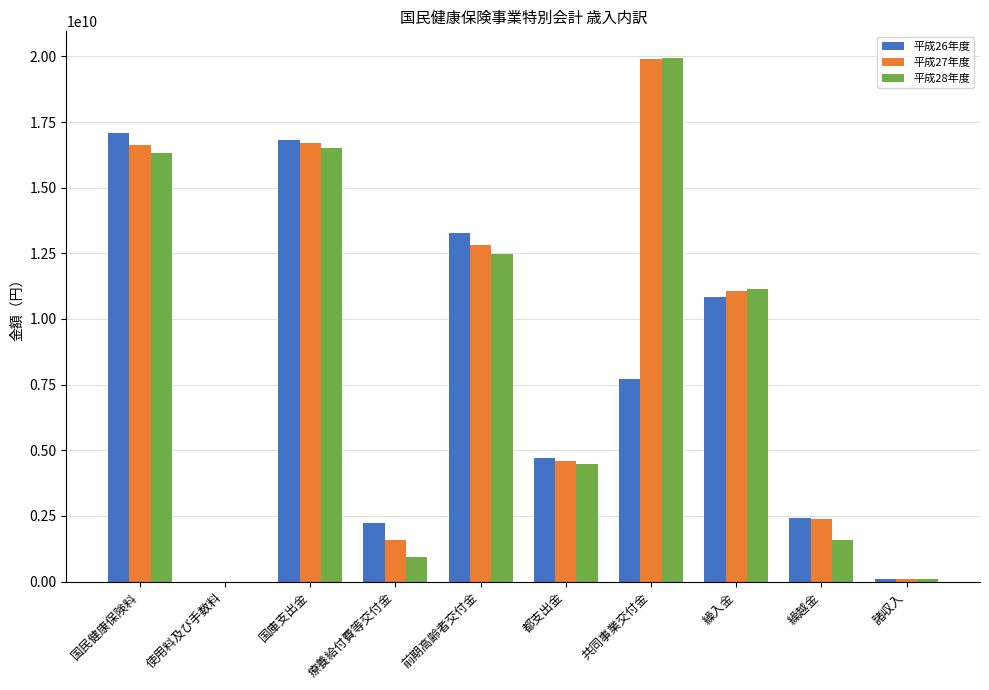

Between 国庫支出金 and 都支出金, which series saw the biggest shift?

平成27年度